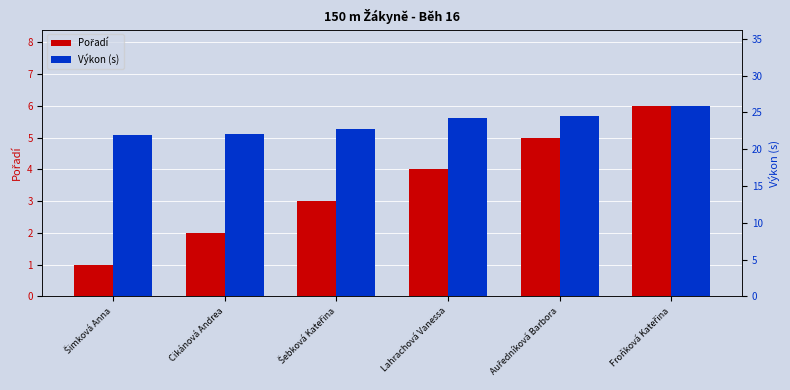

What is the difference between the maximum and minimum values in the Pořadí series?

5.0